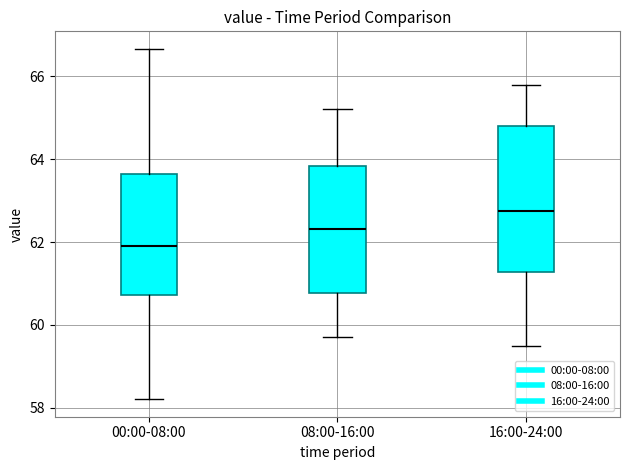

Reading left to right, read every box against the y-axis: the position of its median line, the range the box covers, and the ends of its whiskers. The values are not printed on the chart, so give them approximately, as read against the axis.

00:00-08:00: median 62.0, box 60.8 to 63.6, whiskers 58.2 to 66.6
08:00-16:00: median 62.4, box 60.8 to 63.8, whiskers 59.8 to 65.2
16:00-24:00: median 62.8, box 61.2 to 64.8, whiskers 59.6 to 65.8